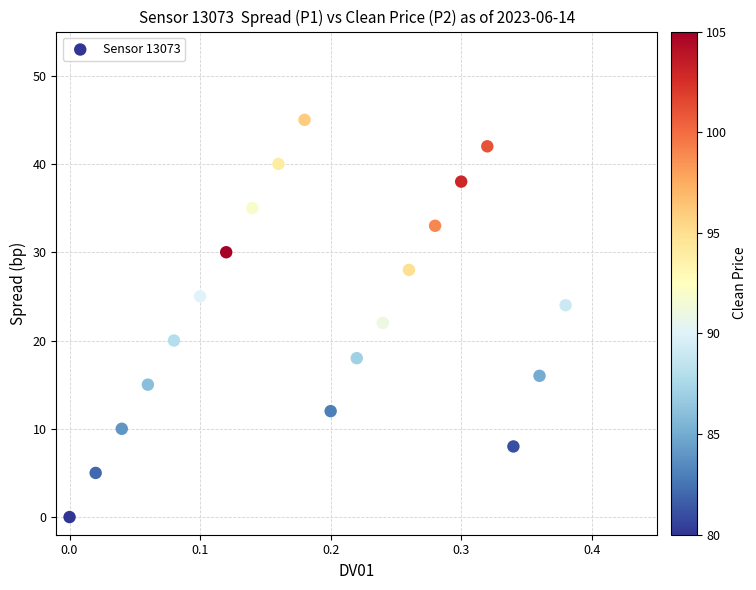

What is the range of Y values (max minus min)?

45